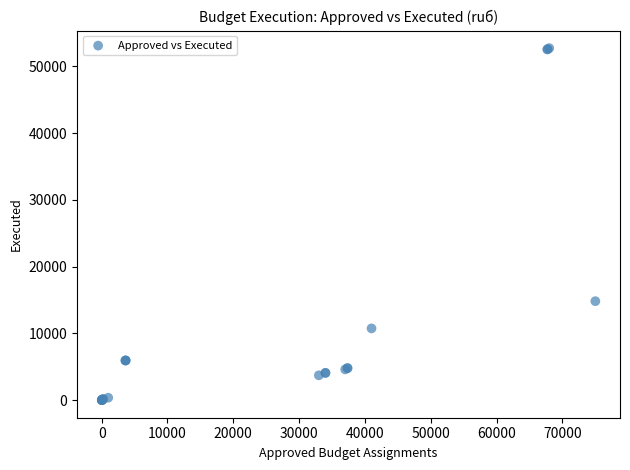

What Y value in the scatter plot is closest to 26372?

14829.0